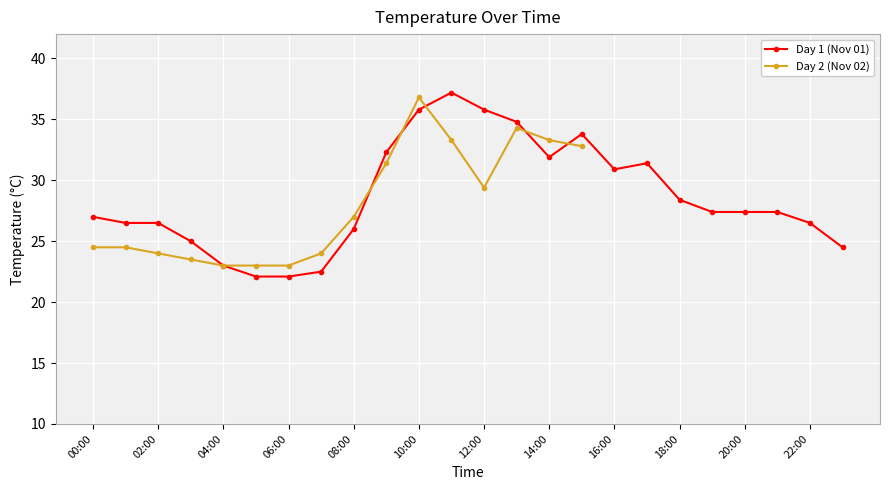

Does the chart display data point markers on the line(s)?

Yes